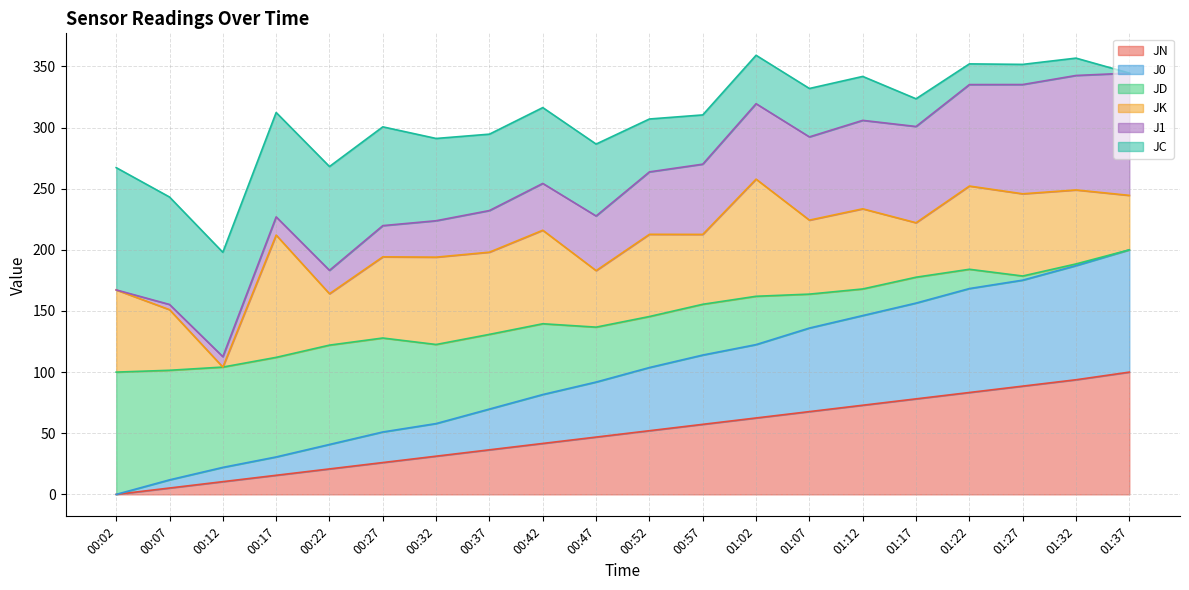

What is the maximum value for JN?

100.0